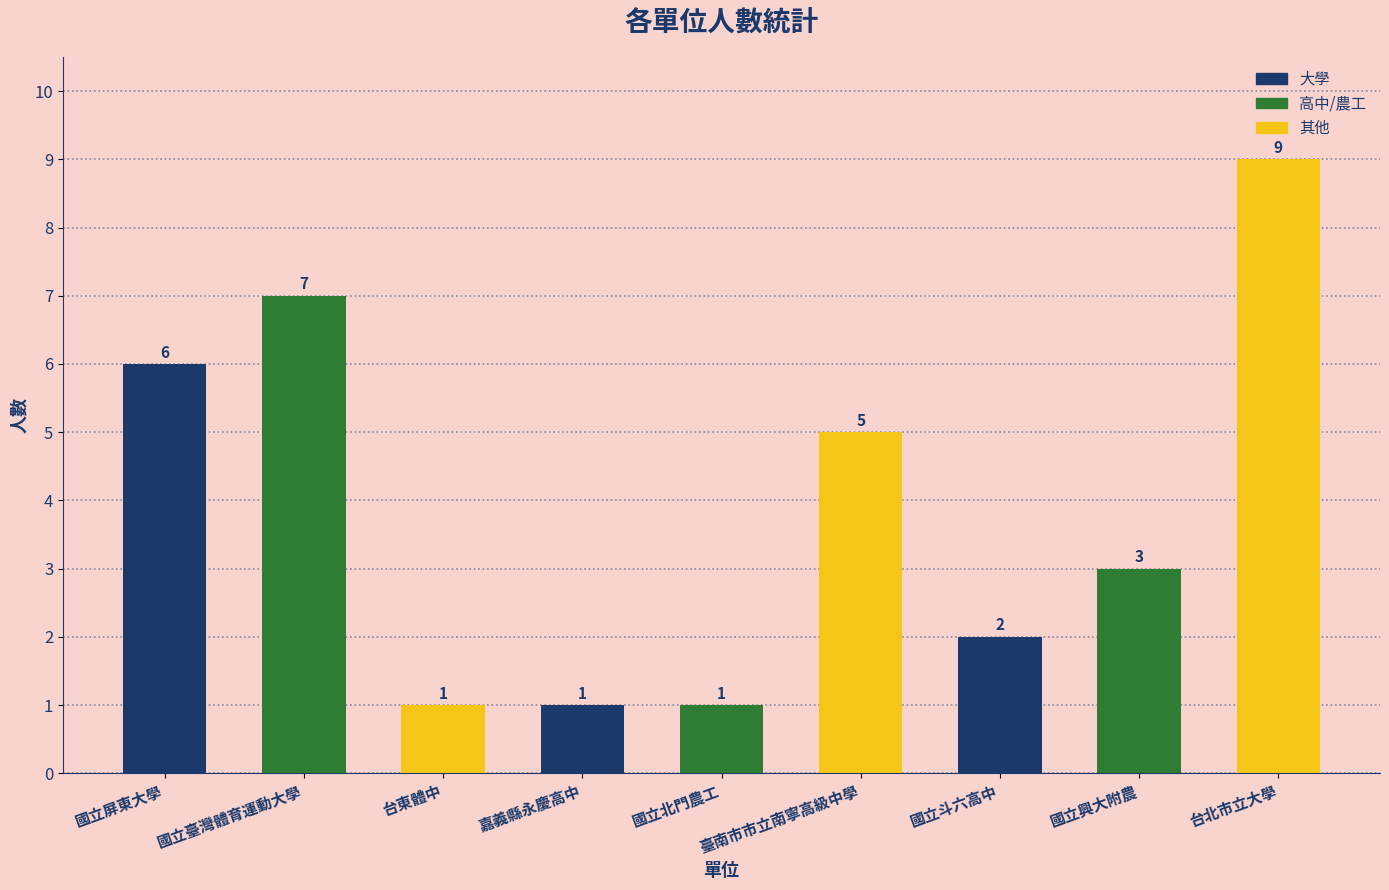

How many series are shown in this chart?

1